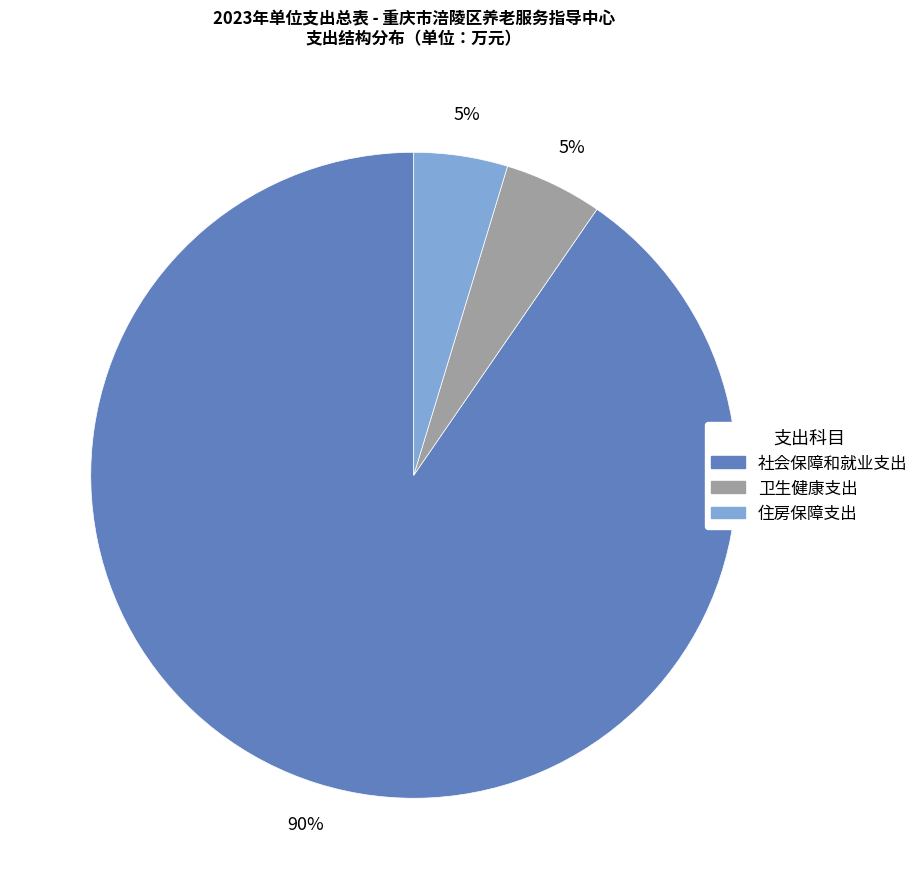

What percentage is the 社会保障和就业支出 slice, to the nearest percent?

90%